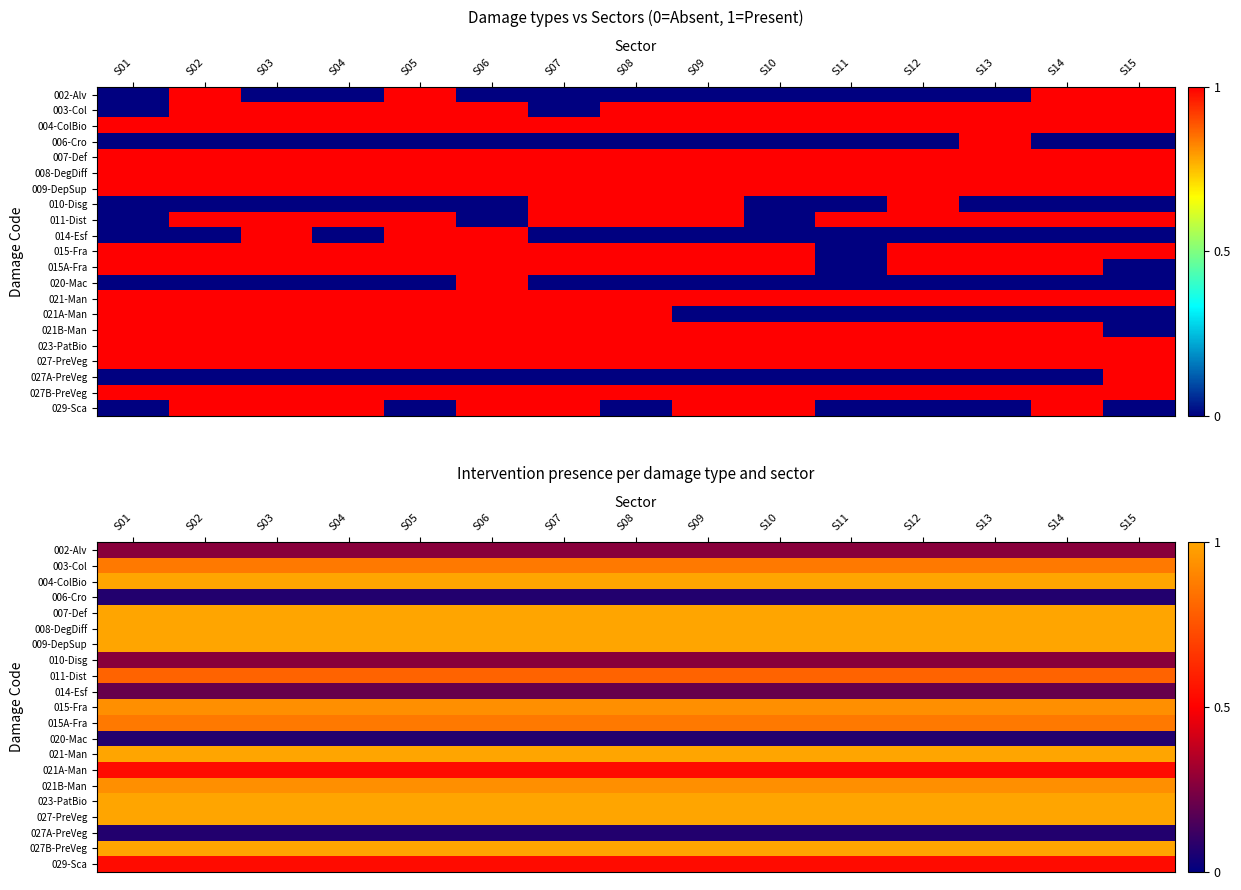

What is the greatest value displayed?

1.0